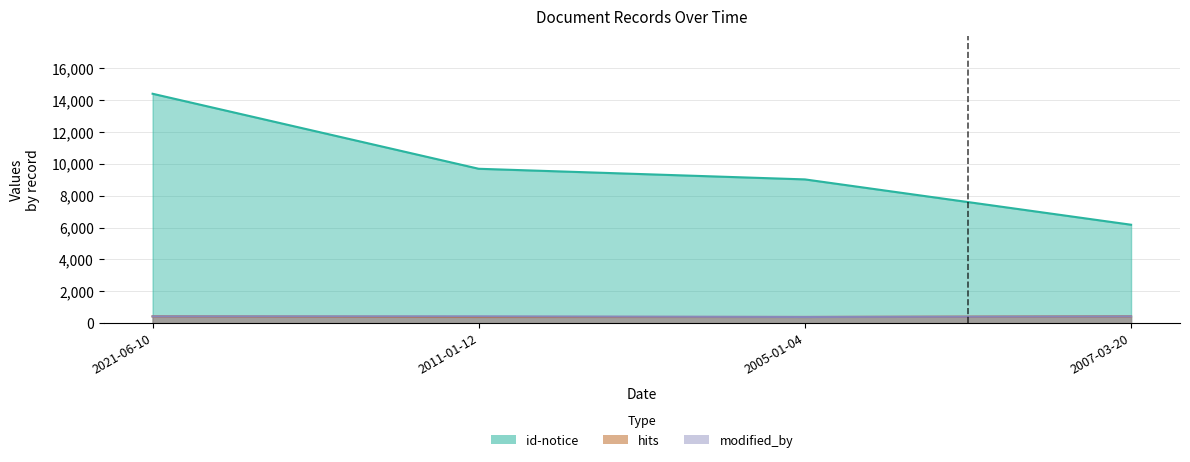

True or false: hits and modified_by intersect in this chart.

False